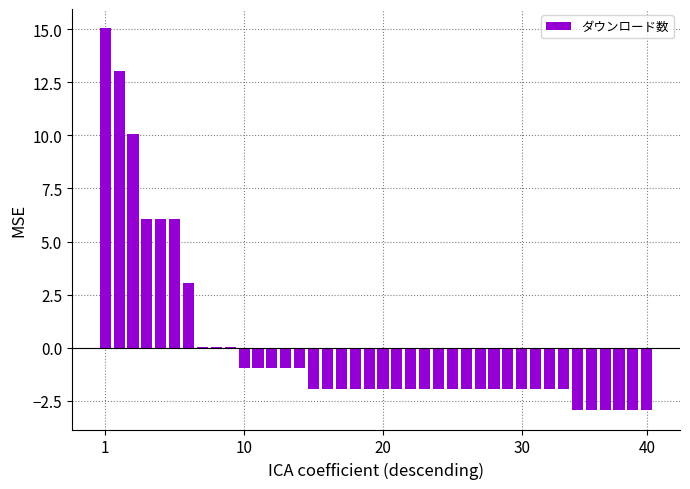

Which category has the highest value across all series?

1